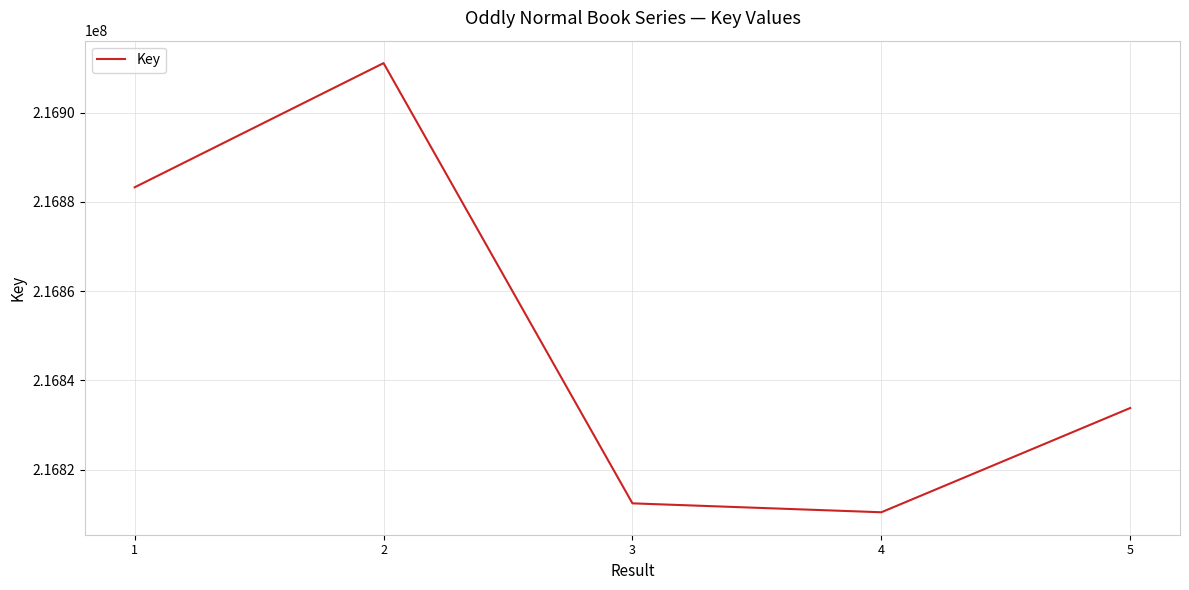

What is the minimum value shown in the chart?

216810448